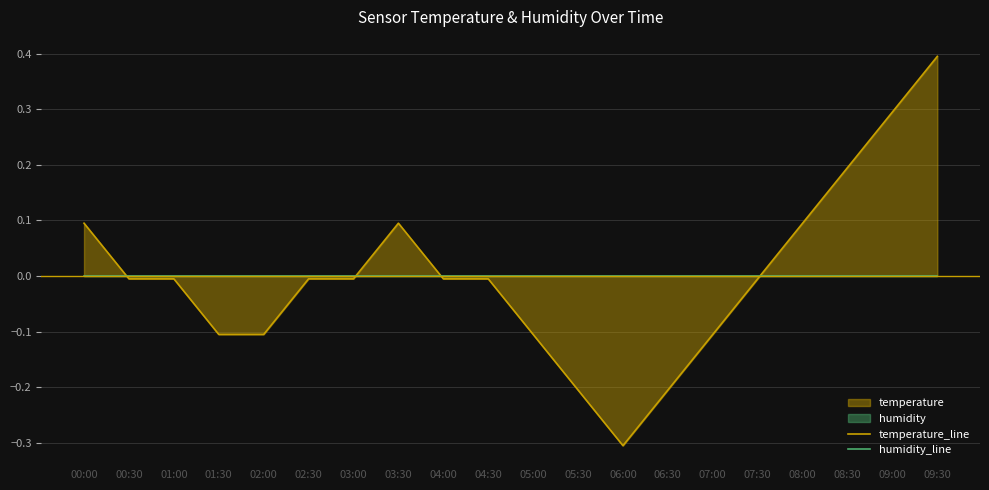

List the series in order of their peak value, lowest first.

humidity_line, temperature_line